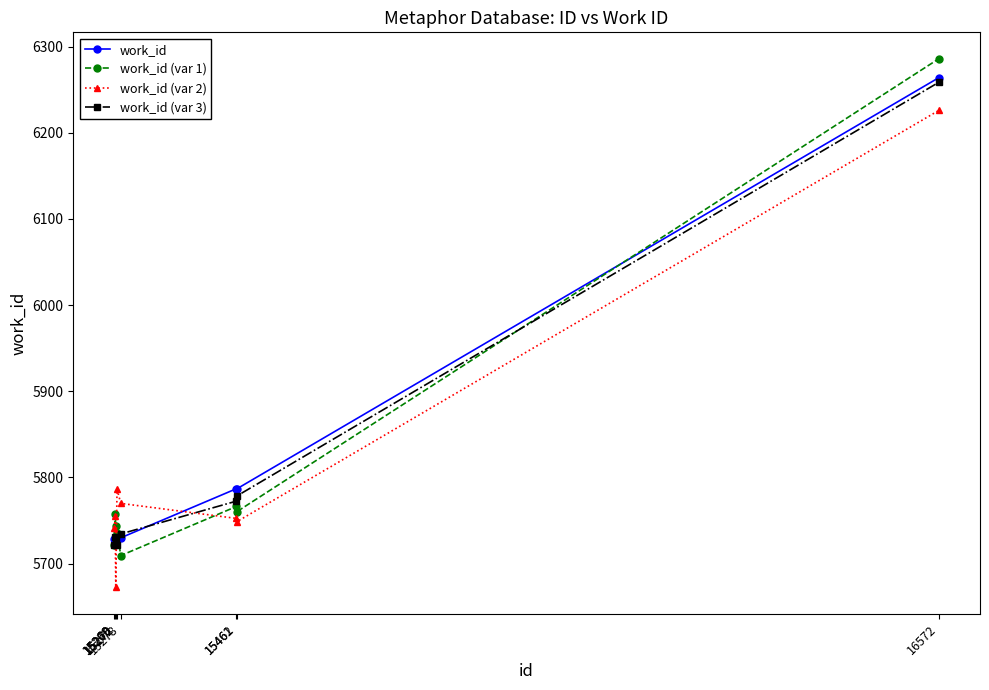

What is the difference between the work_id (var 2) values at 15462 and 15278?

21.1